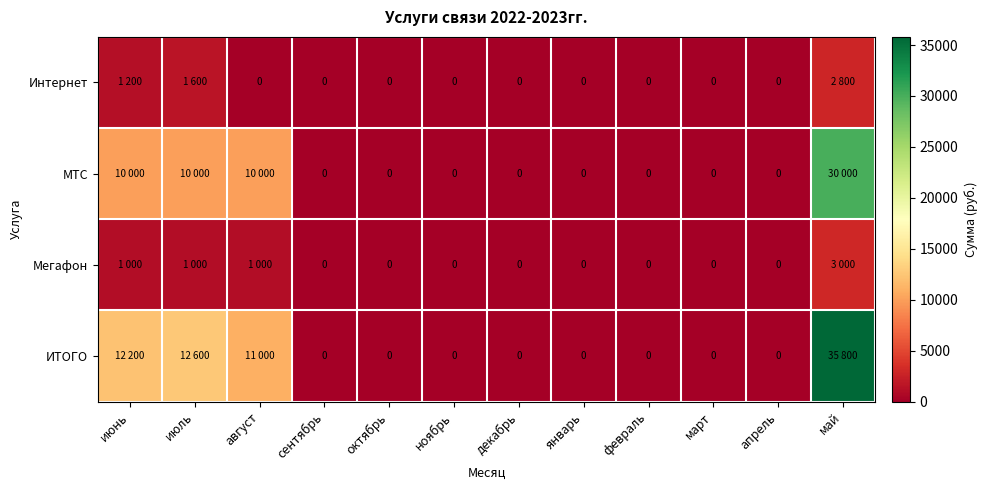

How many Интернет values are between 0 and 1200?

10